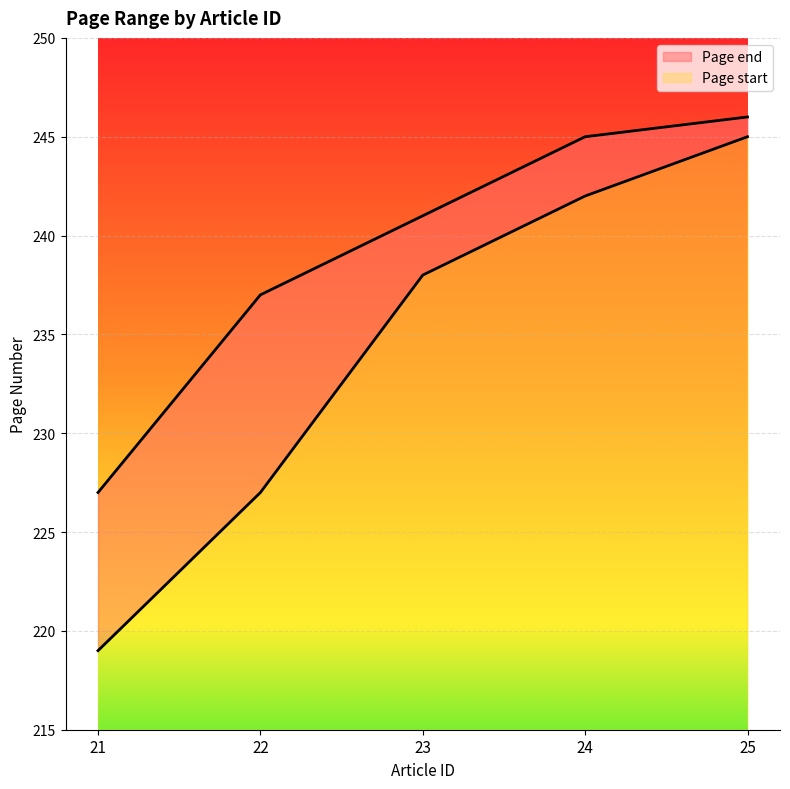

List the labels in order of Page start value, largest first.

25, 24, 23, 22, 21